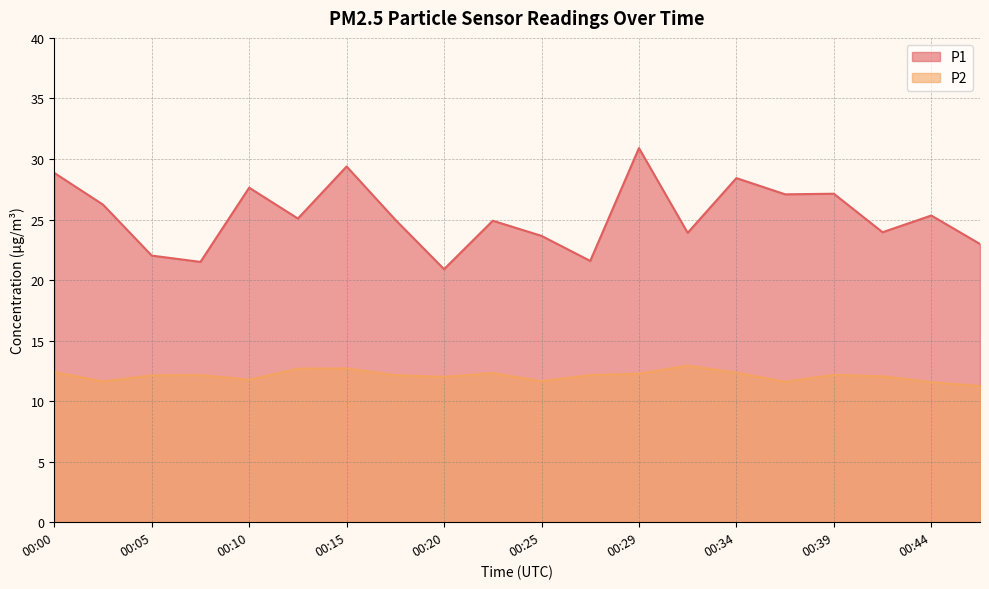

True or false: P2 and P1 cross at least once.

False